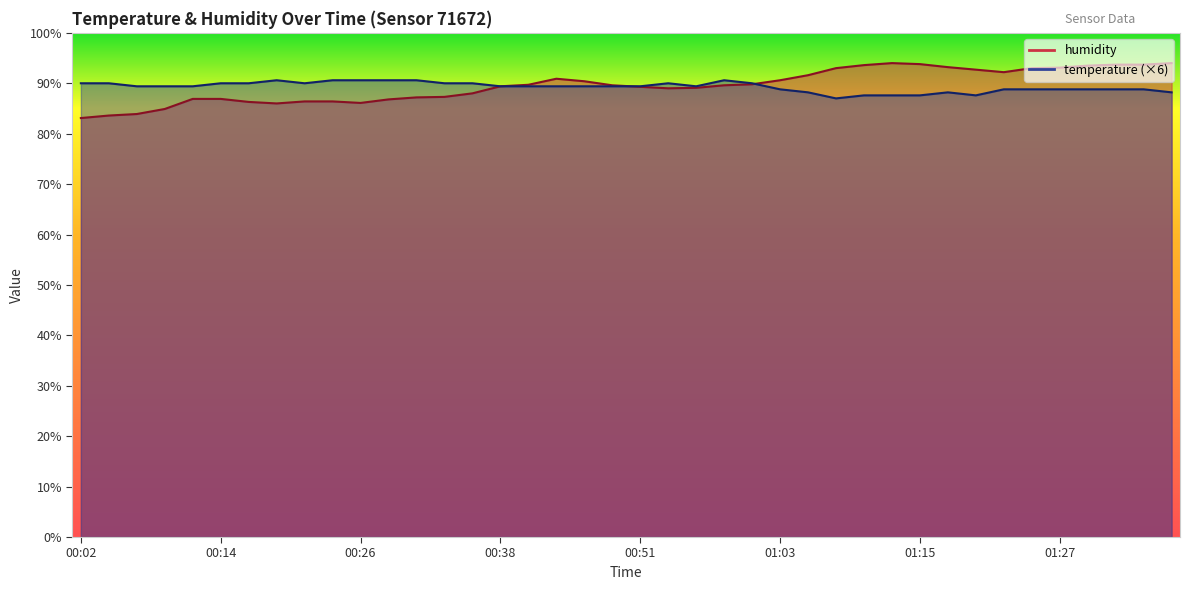

What is the value of the temperature point at the 7th from the left?

90.0